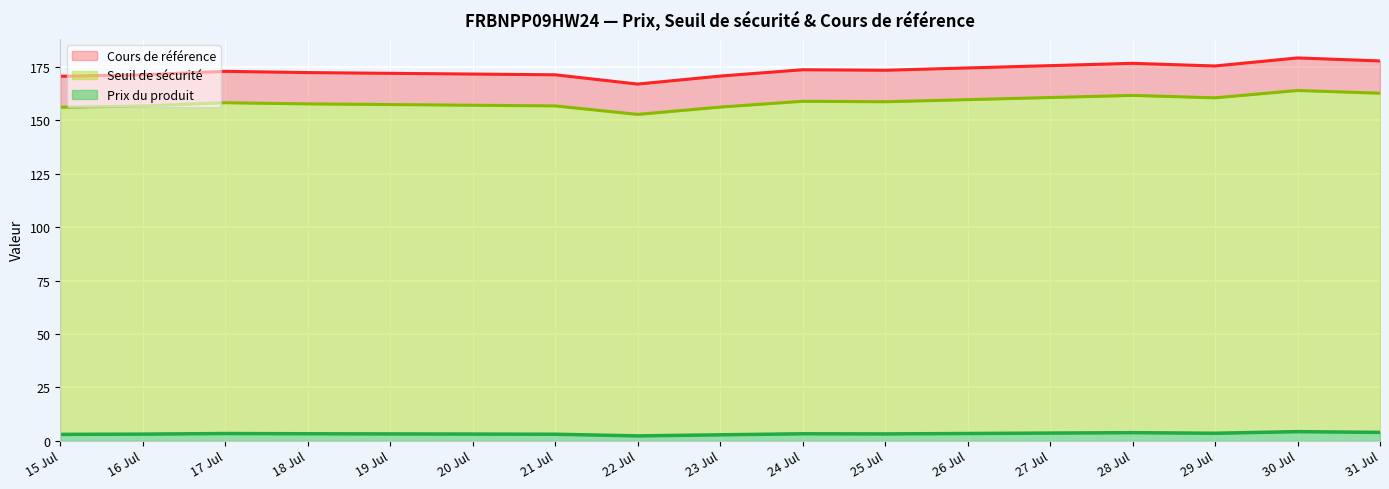

True or false: Prix du produit has a value of 3.0 at 15 Jul.

True